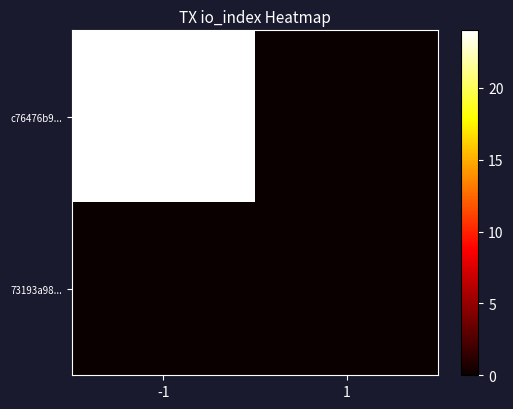

Reading left to right, list all the values displayed in this chart.

c76476b9...: -1=24	1=0
73193a98...: -1=0	1=0